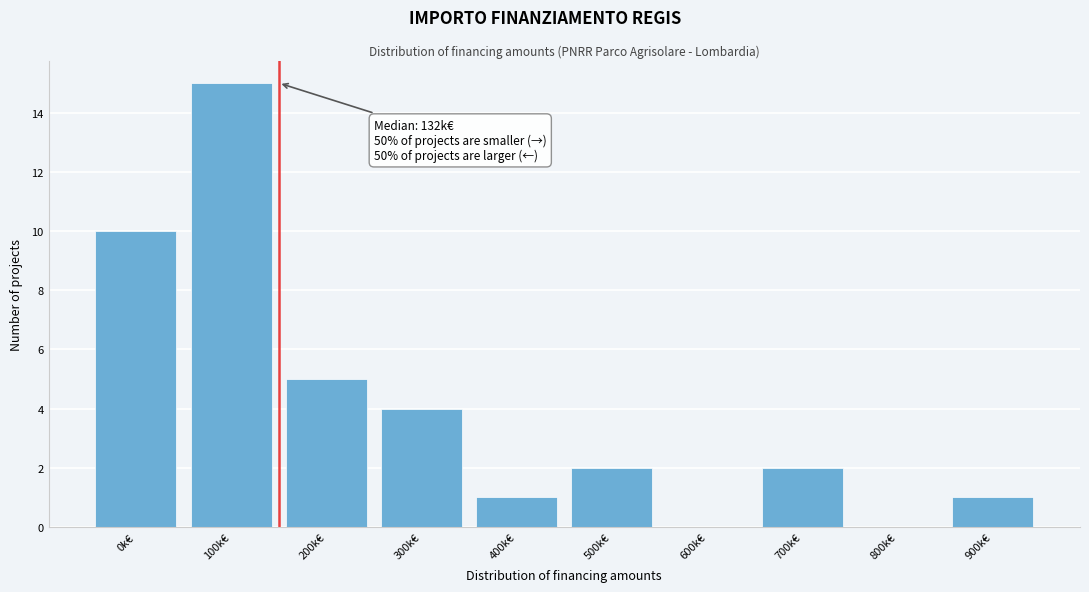

Reading right to left, what are all the values shown in this chart?

900k€=1	800k€=0	700k€=2	600k€=0	500k€=2	400k€=1	300k€=4	200k€=5	100k€=15	0k€=10